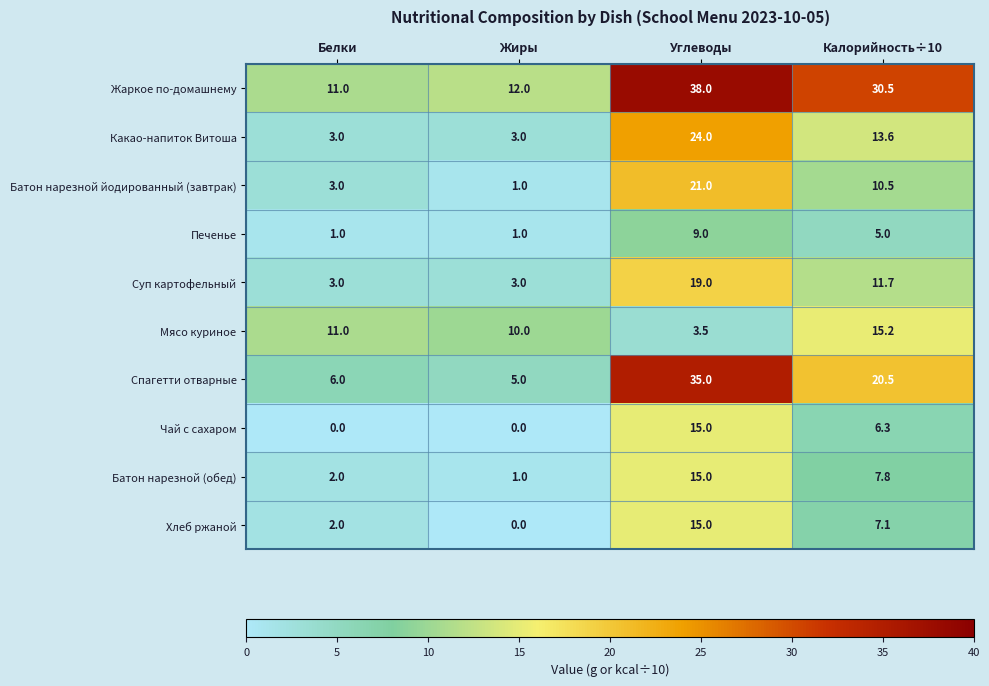

What is the difference between the maximum and minimum values in the Жаркое по-домашнему series?

27.0